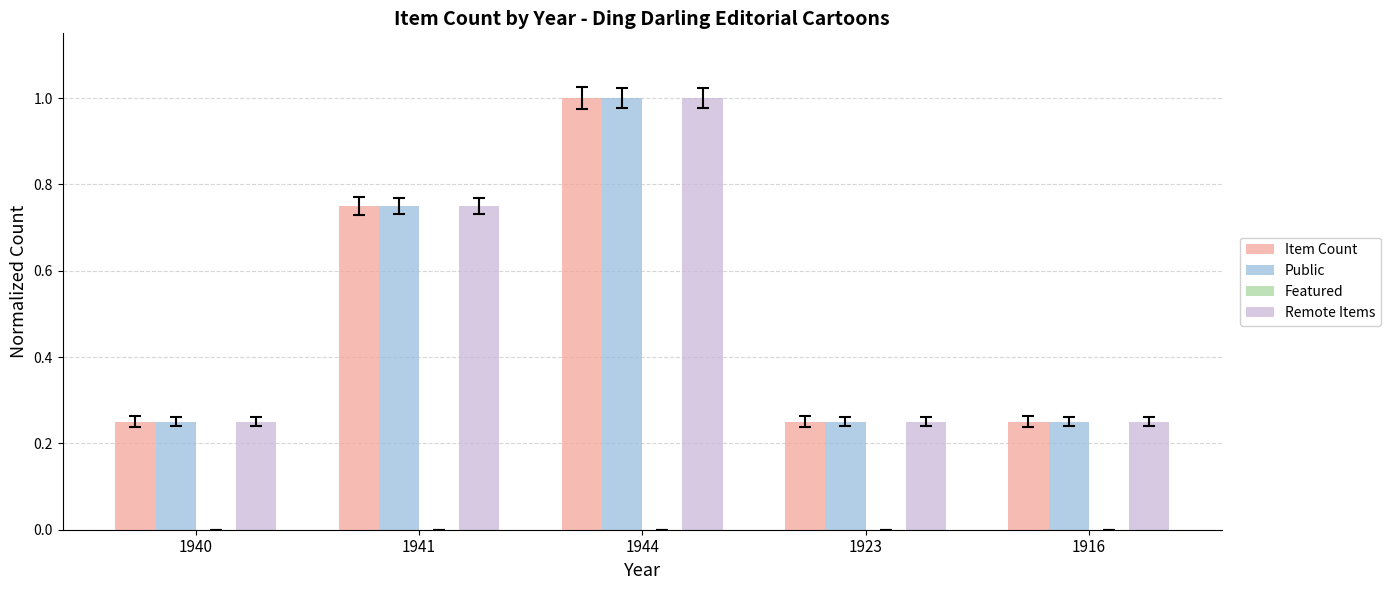

What is the difference between the second highest and minimum values in the Public series?

0.5